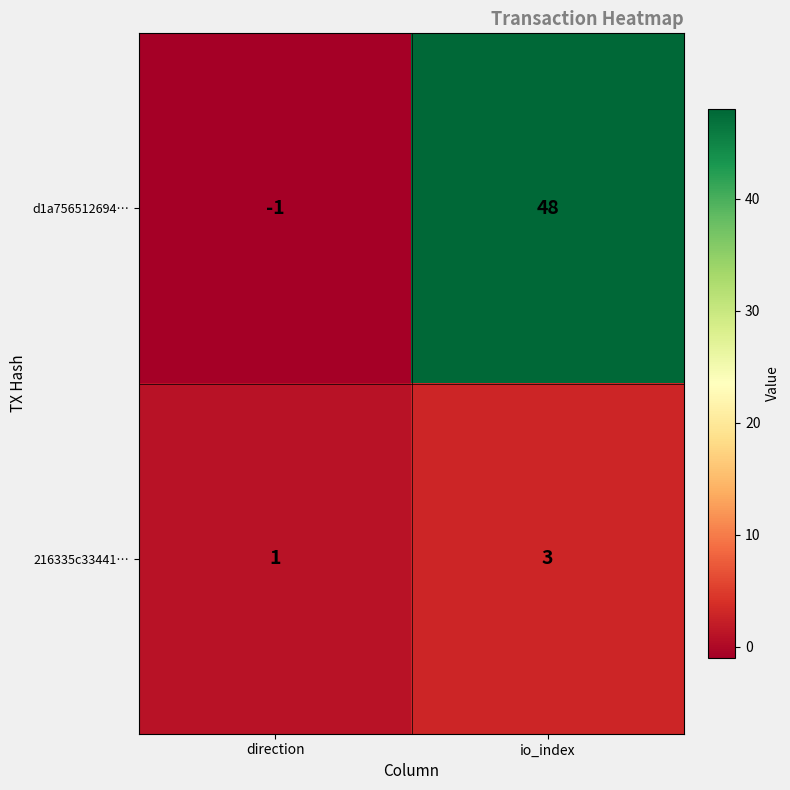

What is the sum of the d1a756512694… values at direction and io_index?

47